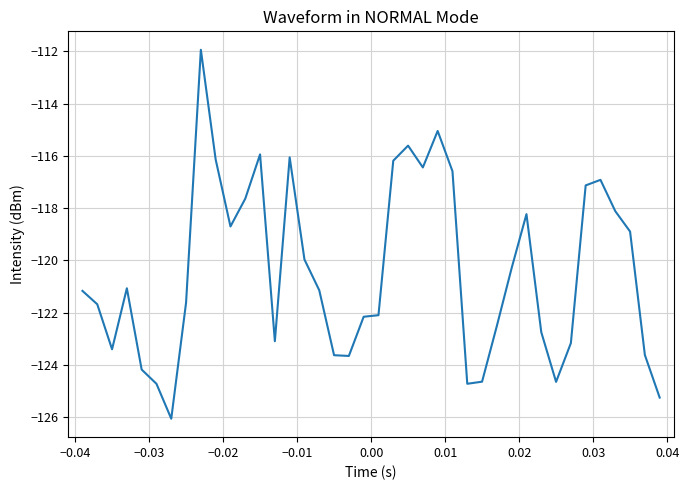

What is the minimum value shown in the chart?

-126.1